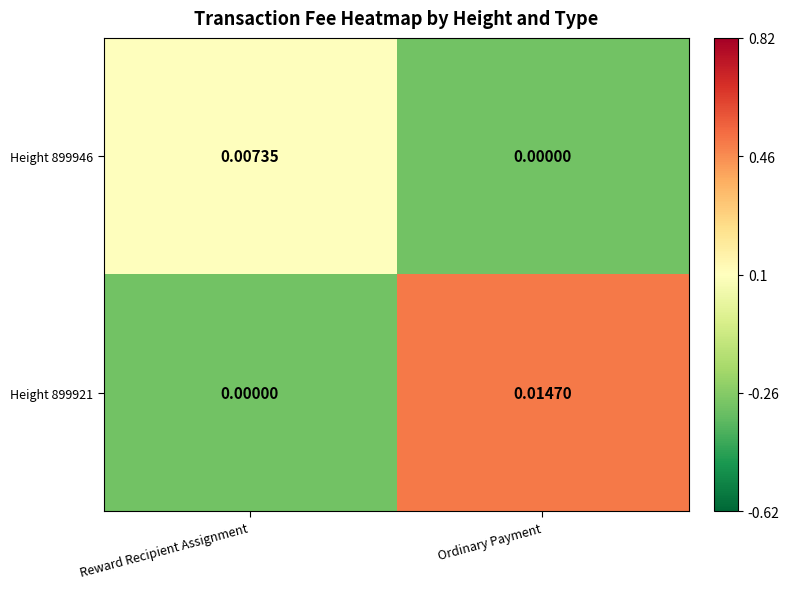

Where is Height 899946 nearest to the value 0?

Ordinary Payment